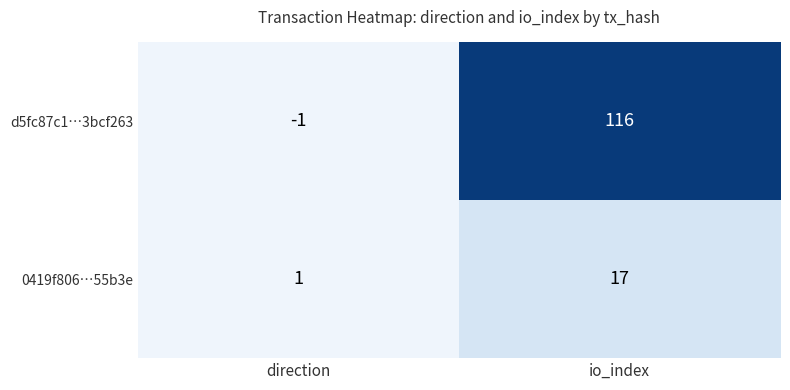

What is the average value of the 0419f806…55b3e series?

9